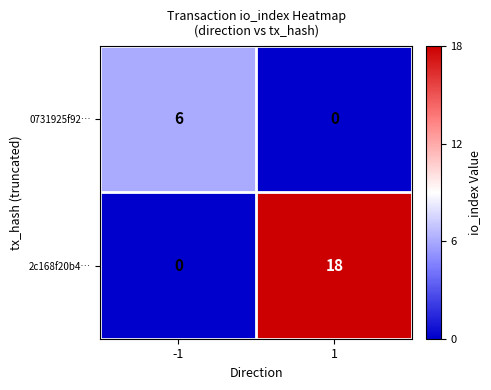

What is the difference between the maximum and minimum values in the 0731925f92… series?

6